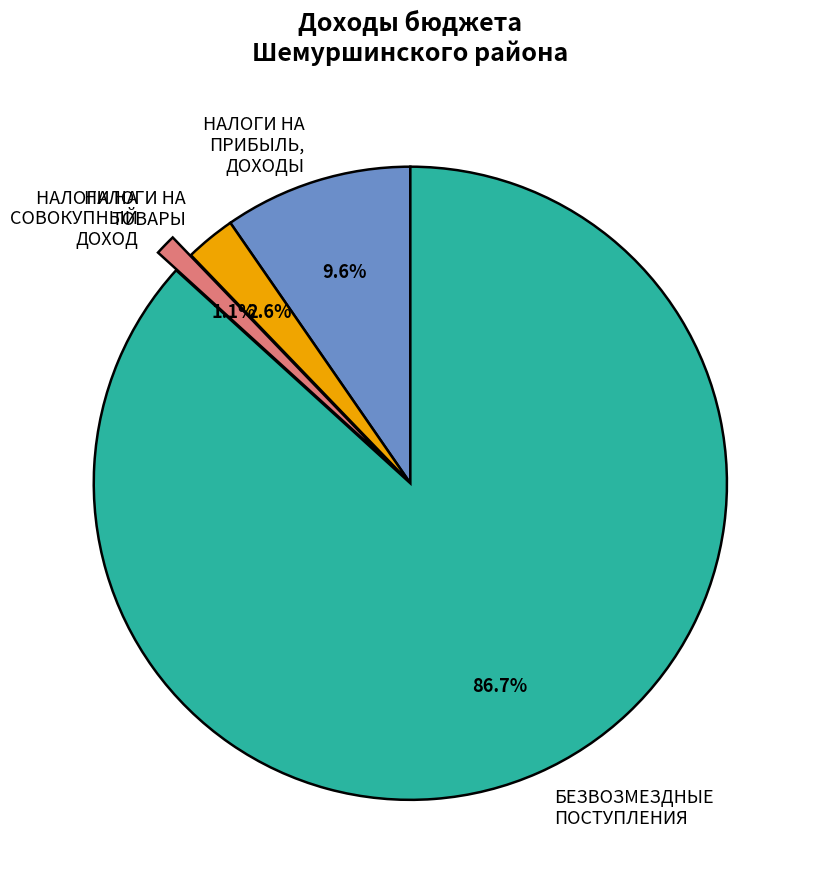

What is the largest slice in the pie chart?

БЕЗВОЗМЕЗДНЫЕ ПОСТУПЛЕНИЯ